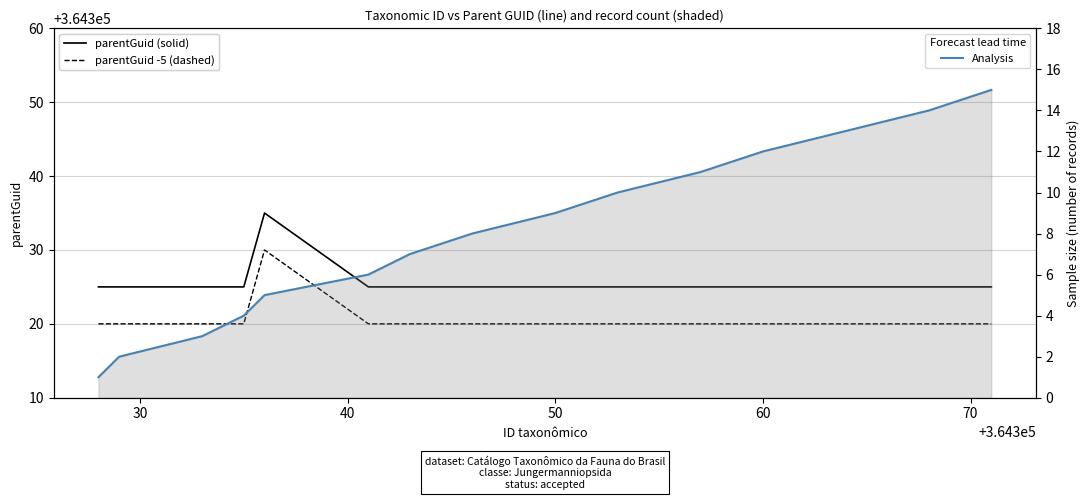

The value of parentGuid -5 (dashed) at 30 is 364320. True or false?

True